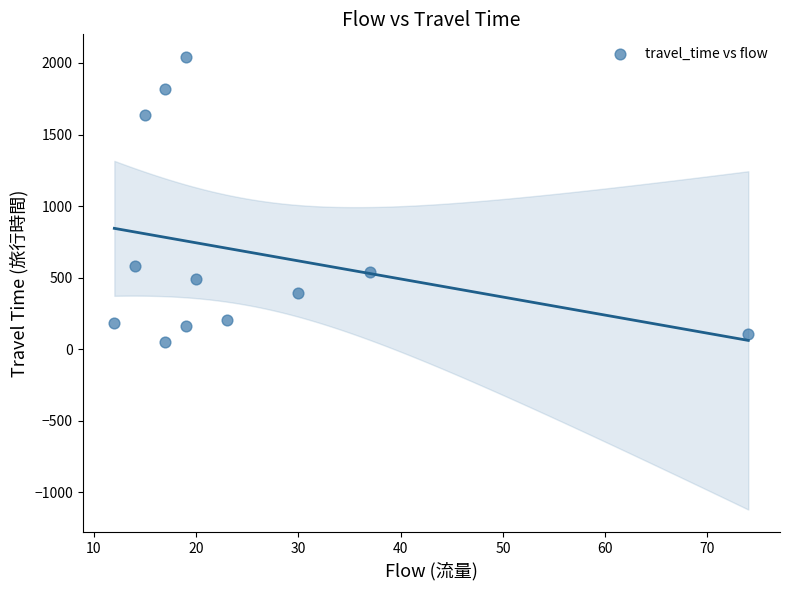

What is the average Y value?

684